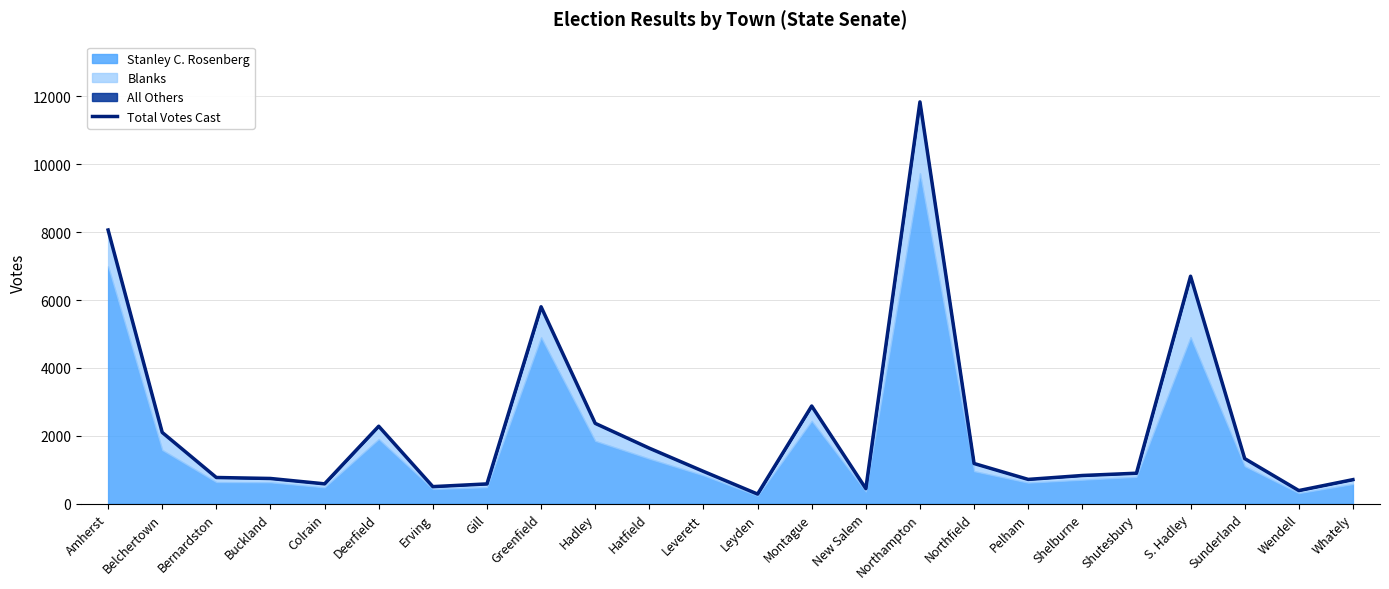

True or false: the data shows 3061 at Deerfield.

False